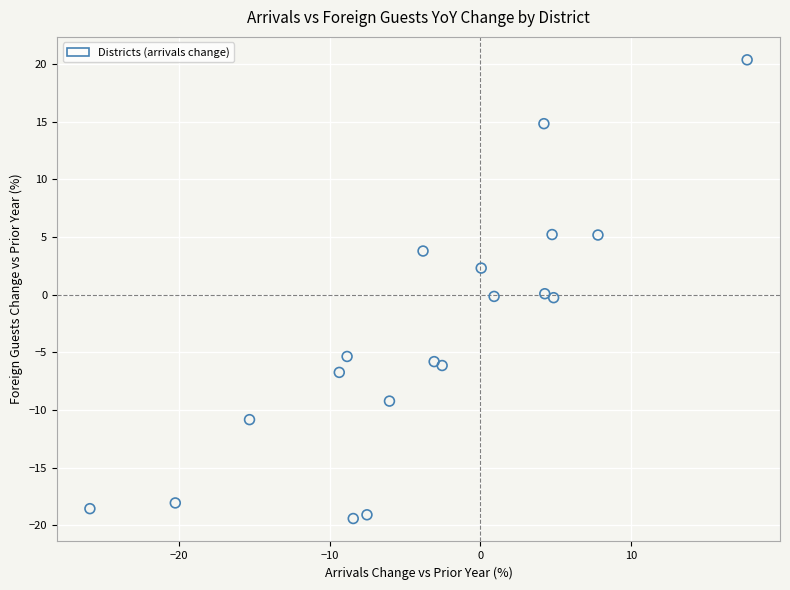

What is the range of Y values (max minus min)?

39.8